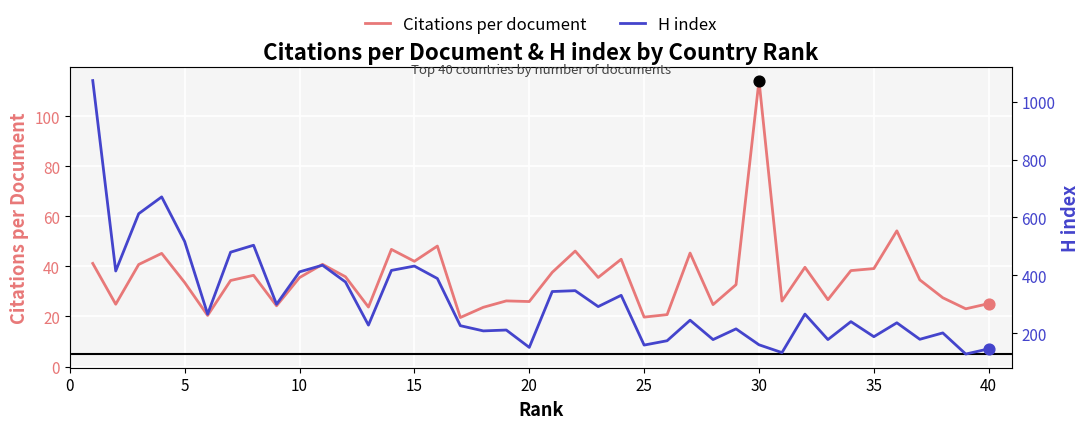

Which series reaches the maximum Y coordinate?

H index